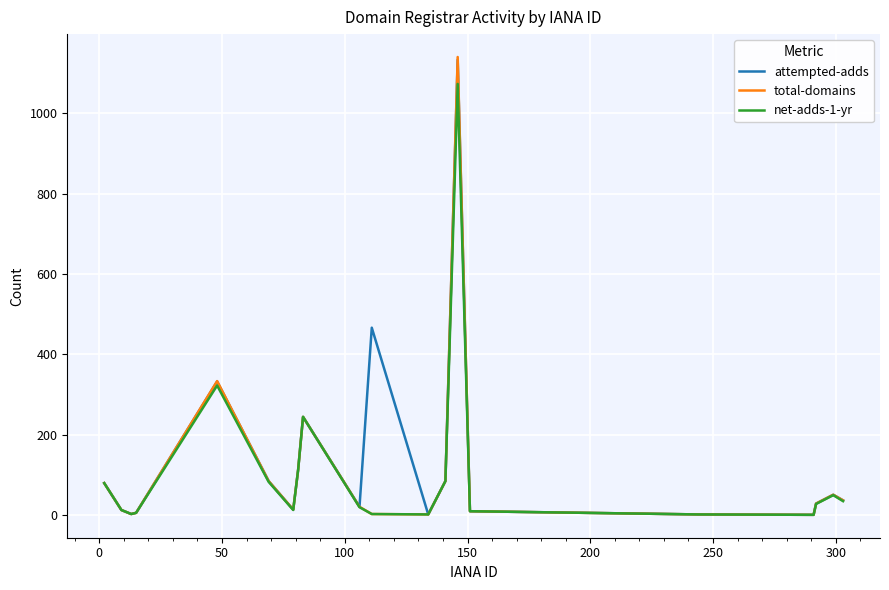

What is the difference between the maximum and minimum values in the net-adds-1-yr series?

1073